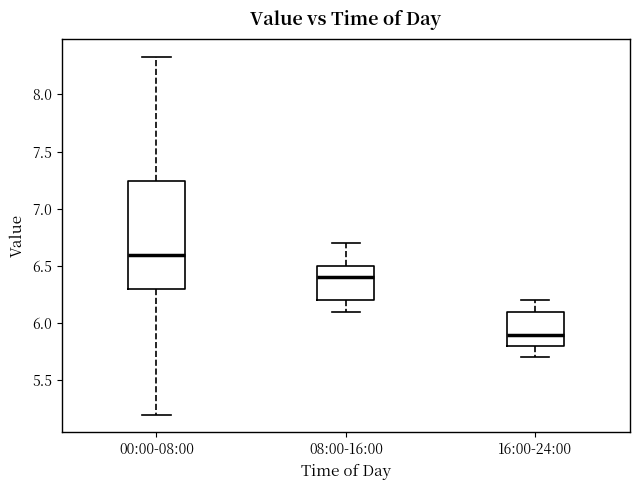

Reading left to right, read every box against the y-axis: the position of its median line, the range the box covers, and the ends of its whiskers. The values are not printed on the chart, so give them approximately, as read against the axis.

00:00-08:00: median 6.60, box 6.30 to 7.25, whiskers 5.20 to 8.35
08:00-16:00: median 6.40, box 6.20 to 6.50, whiskers 6.10 to 6.70
16:00-24:00: median 5.90, box 5.80 to 6.10, whiskers 5.70 to 6.20